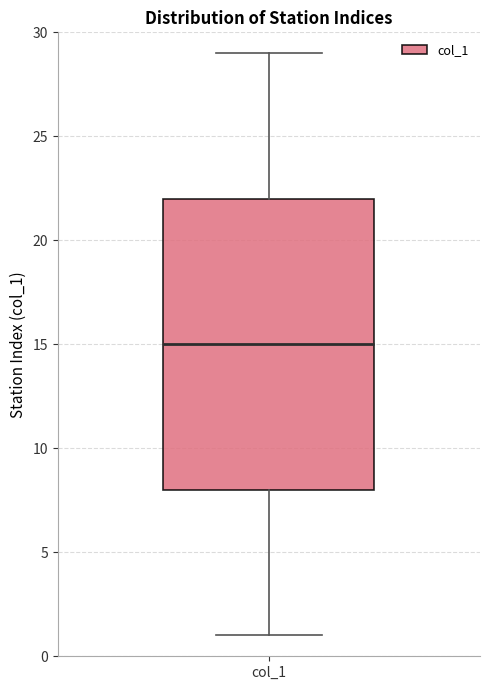

Read this box plot against the y-axis: the position of the median line, the range covered by the box, and the ends of both whiskers. The values are not printed on the chart, so give them approximately, as read against the axis.

median 15, box 8 to 22, whiskers 1 to 29